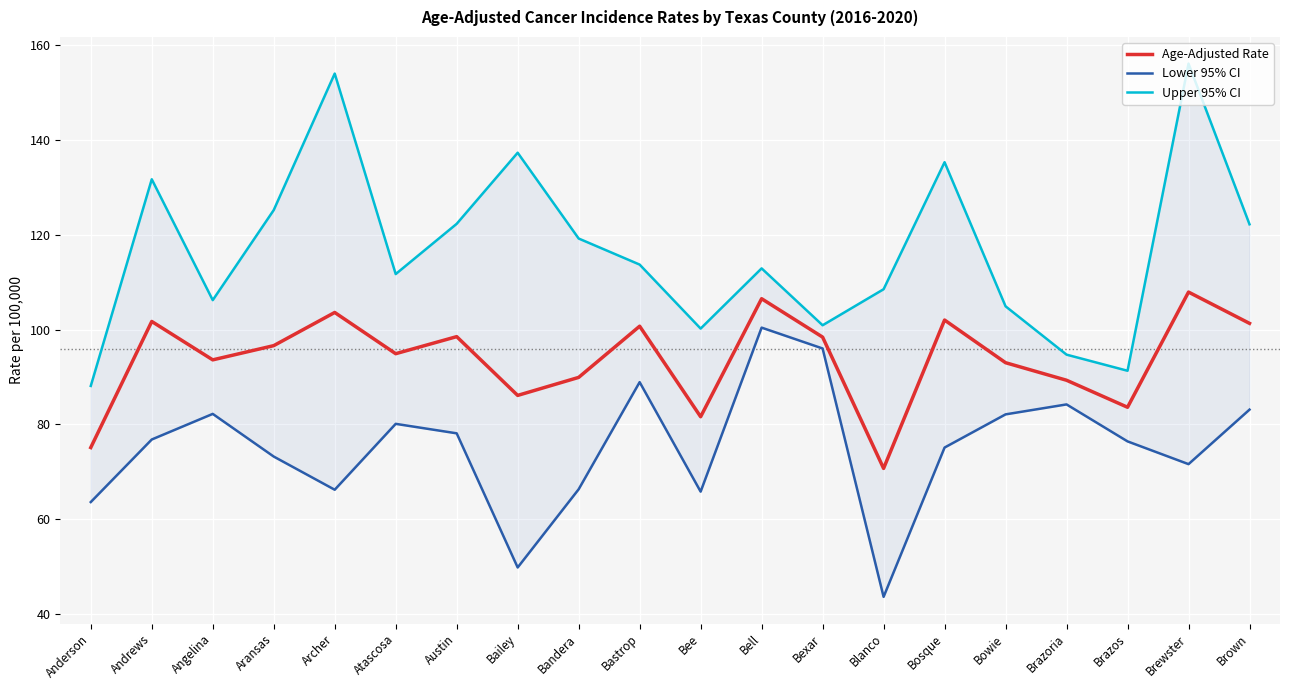

Which category has the lowest value in the Age-Adjusted Rate series?

Blanco